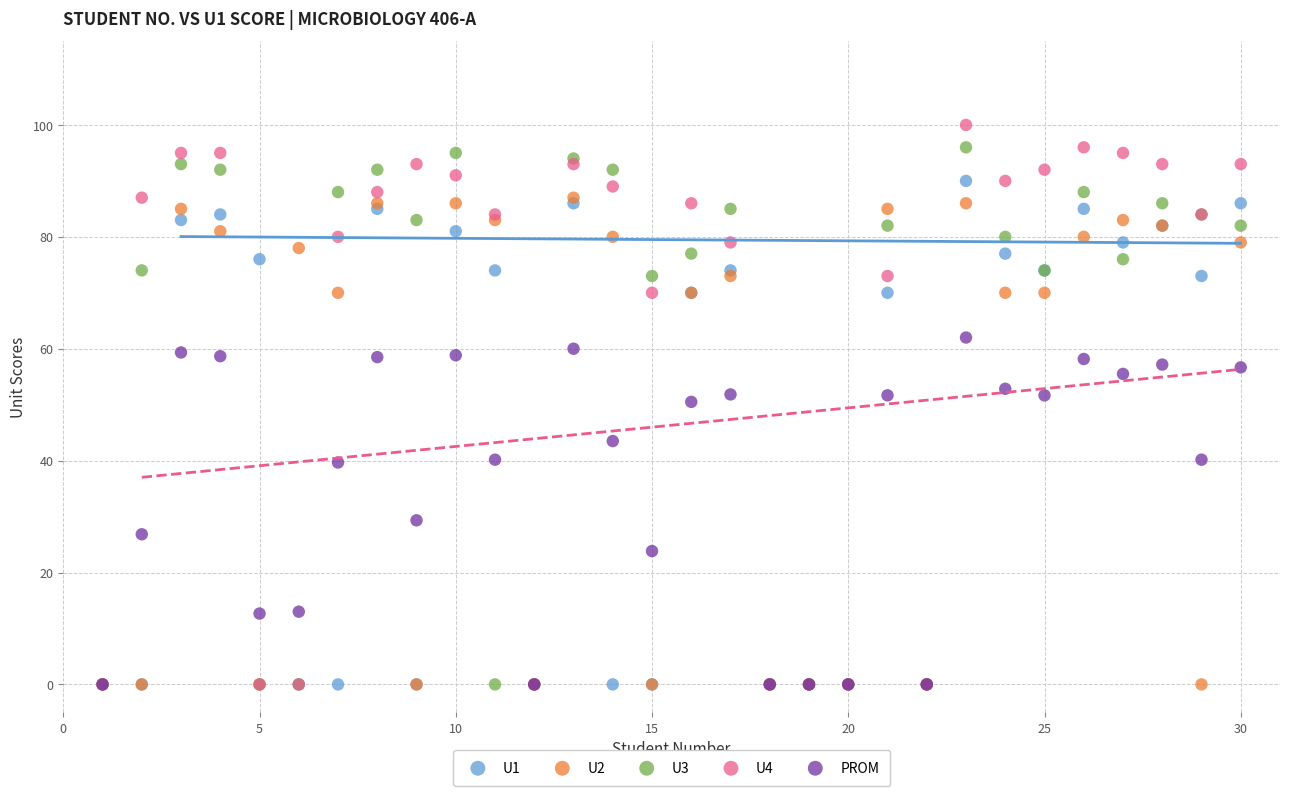

Which series has the largest Y range (max minus min)?

U4